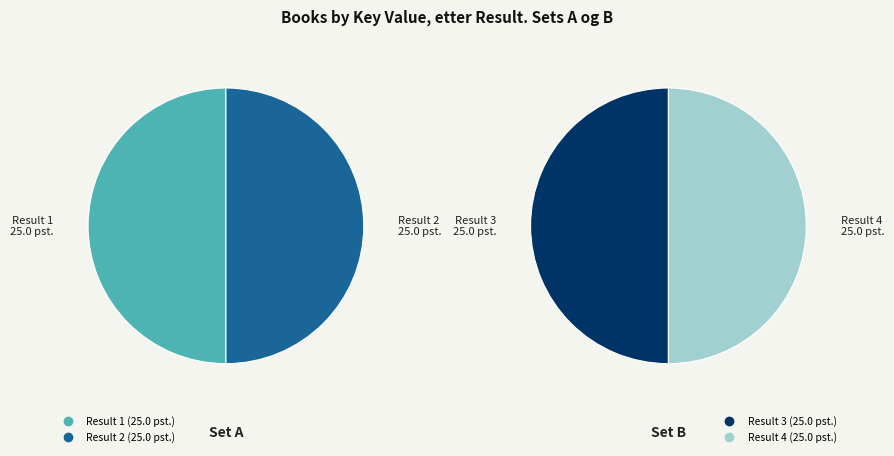

True or false: 1 accounts for 25% of the total.

True